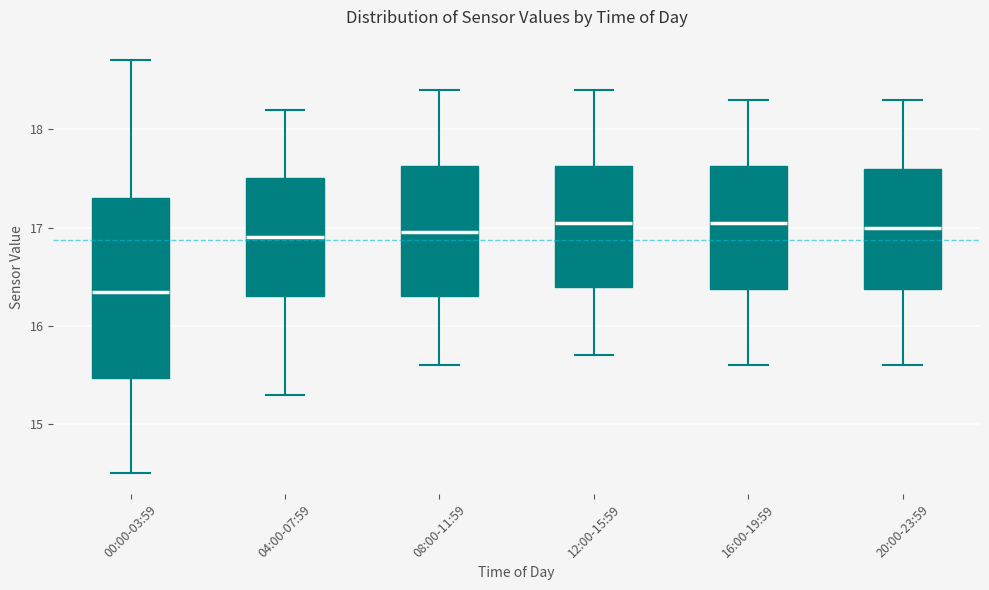

Where is the upper edge of the box for 08:00-11:59 on the y-axis? The values are not printed on the chart, so give them approximately, as read against the axis.

17.6